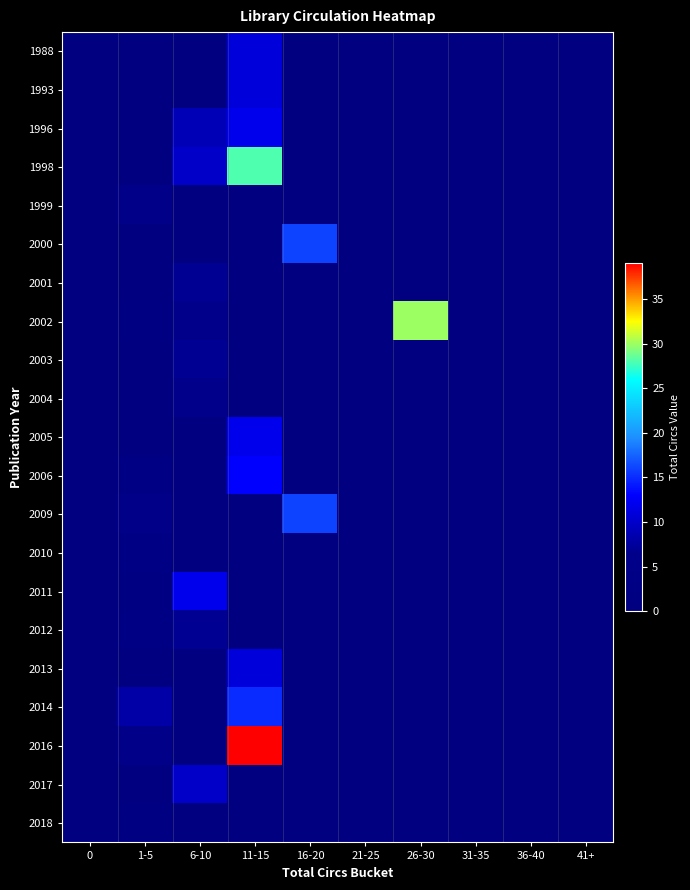

What is the total value across all series at 1-5?

38